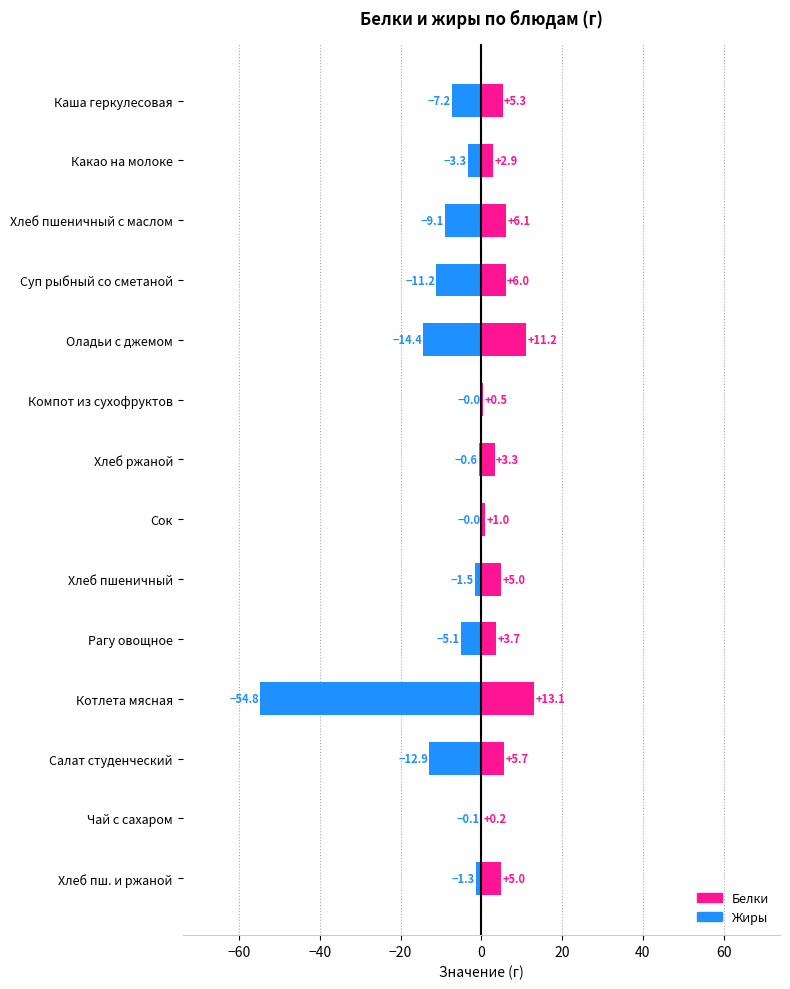

What are all the series names shown in the legend?

Жиры, Белки